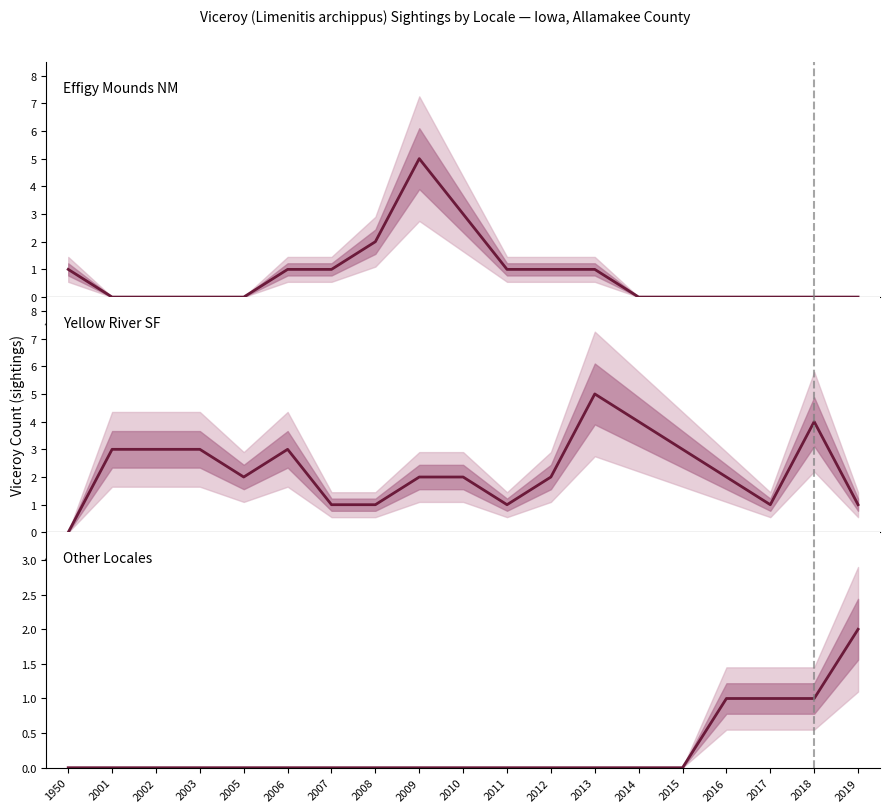

How many positive values does the Effigy Mounds NM series have?

9